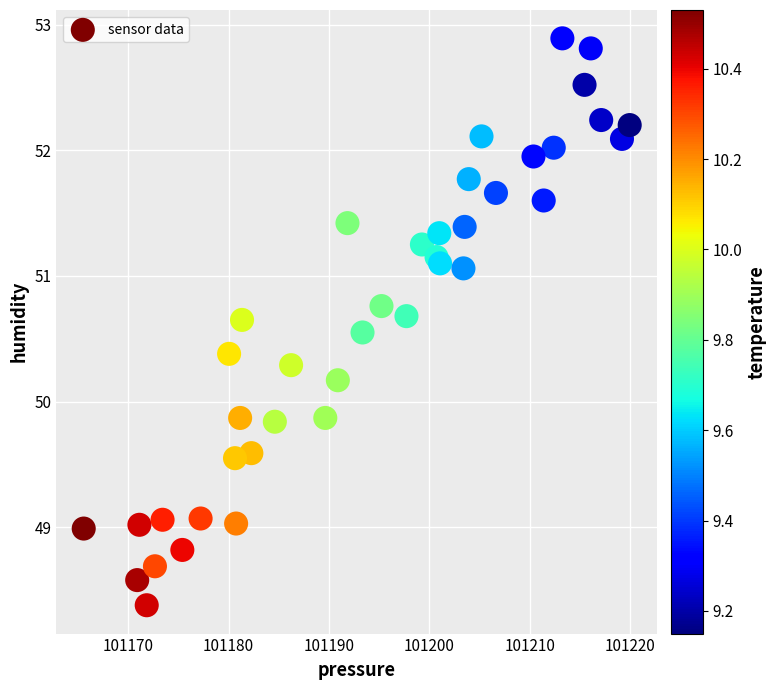

What is the range of X values (max minus min)?

54.4